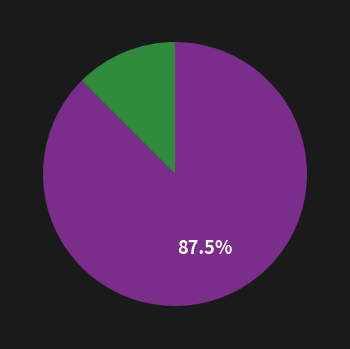

Count the number of slices in the pie.

2